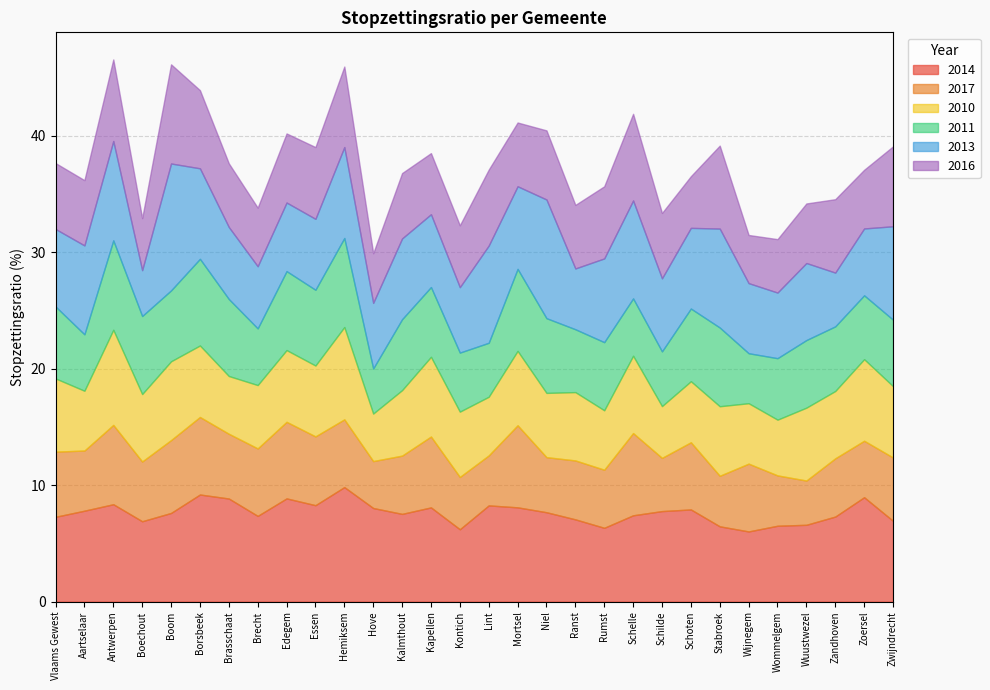

What is the total value across all series at Brasschaat?

37.6